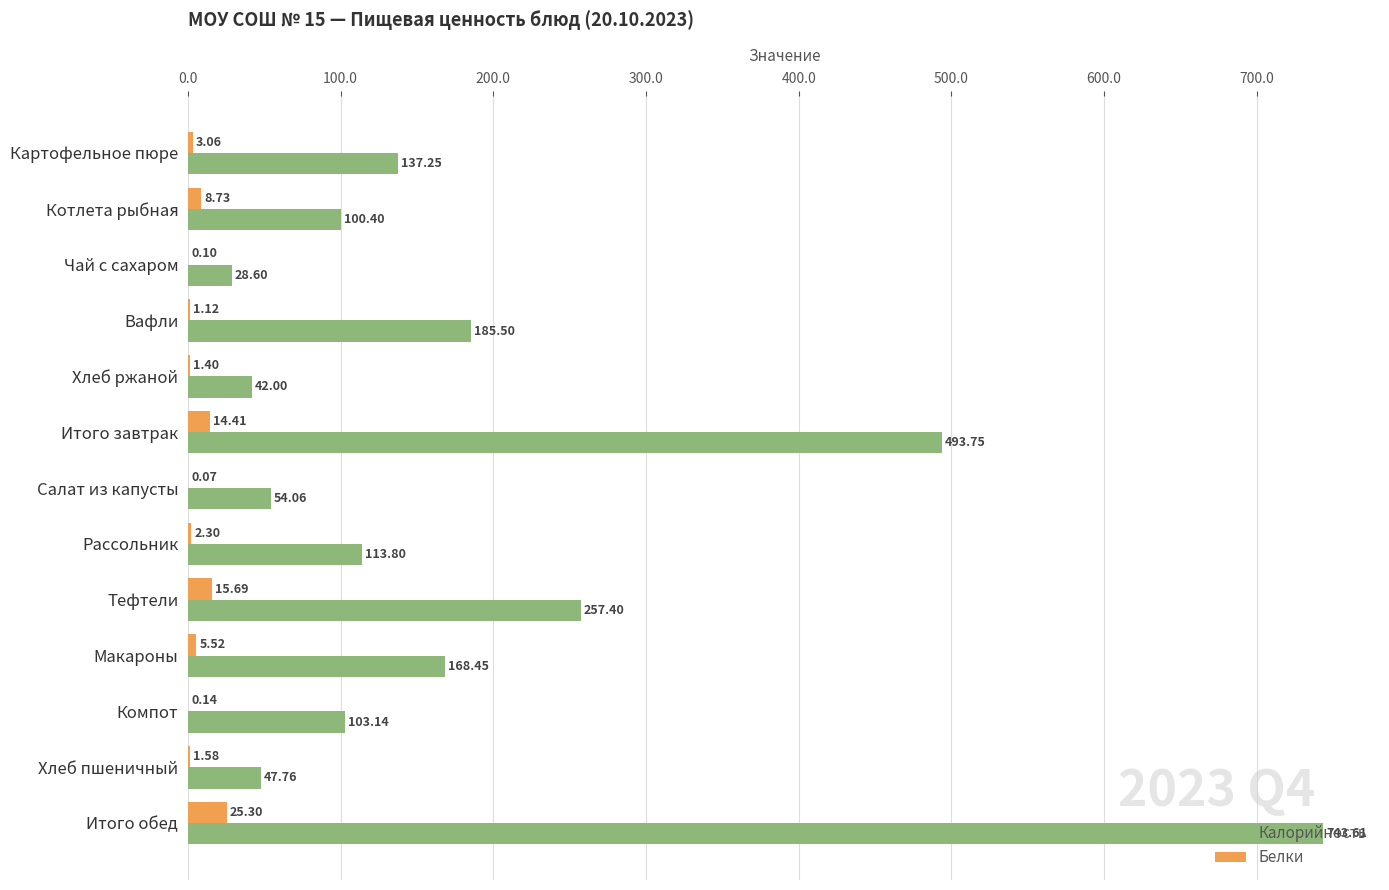

Which category has the highest value across all series?

Итого обед